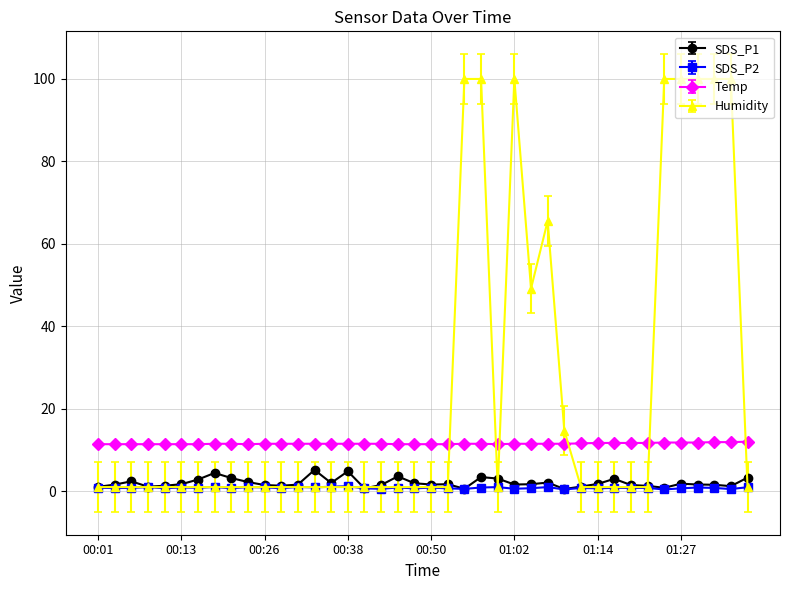

Which series has the largest total across all categories?

Humidity